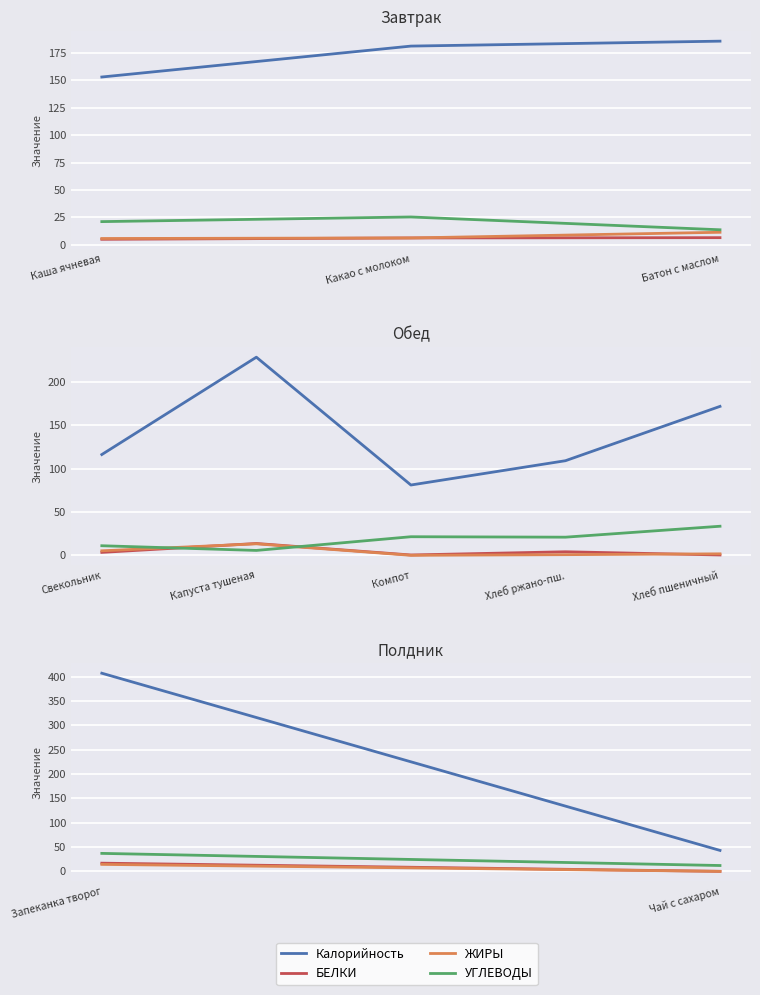

How many lines are shown in the chart?

4